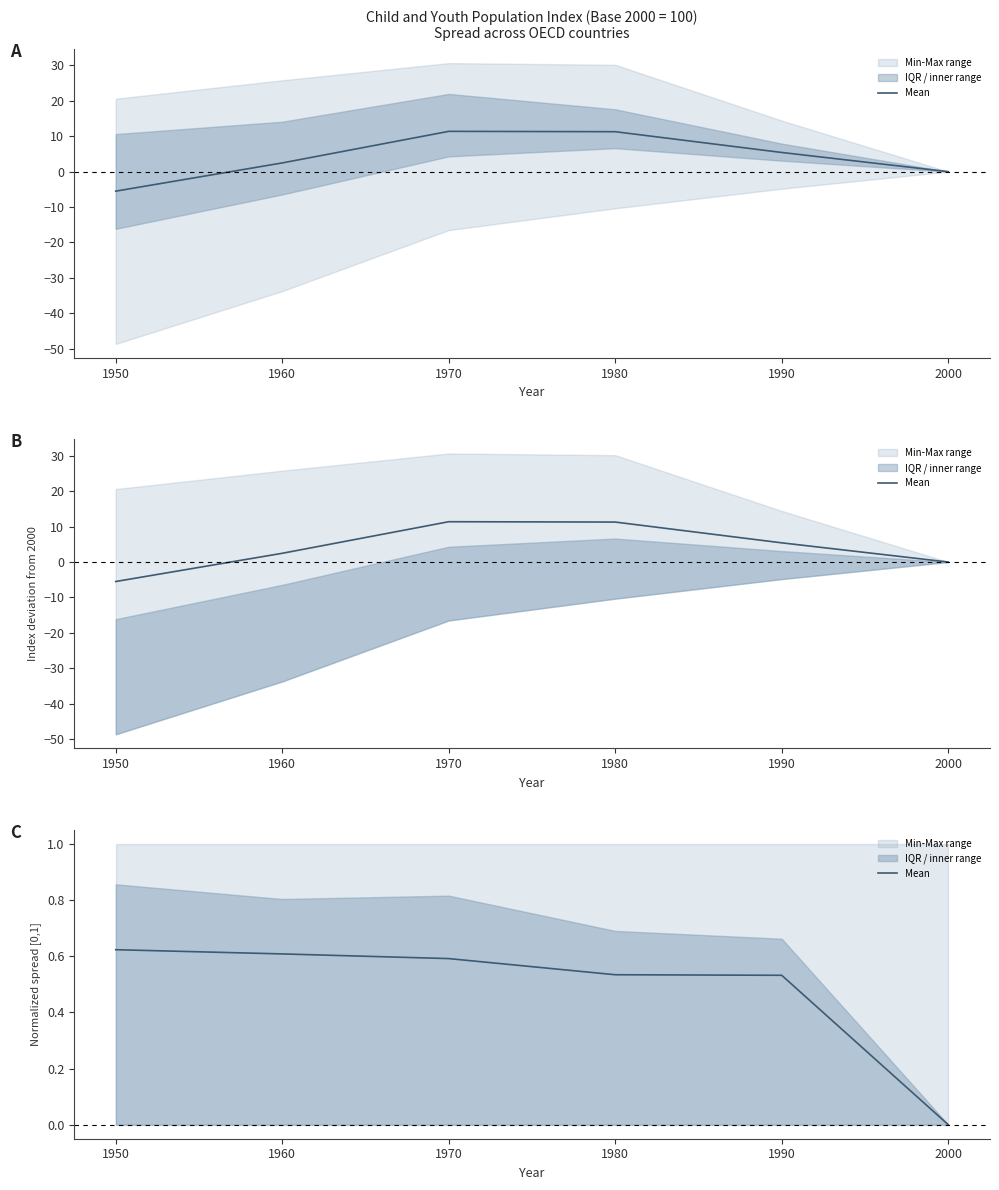

What is the change in value from 1950 to 1980?

-0.1